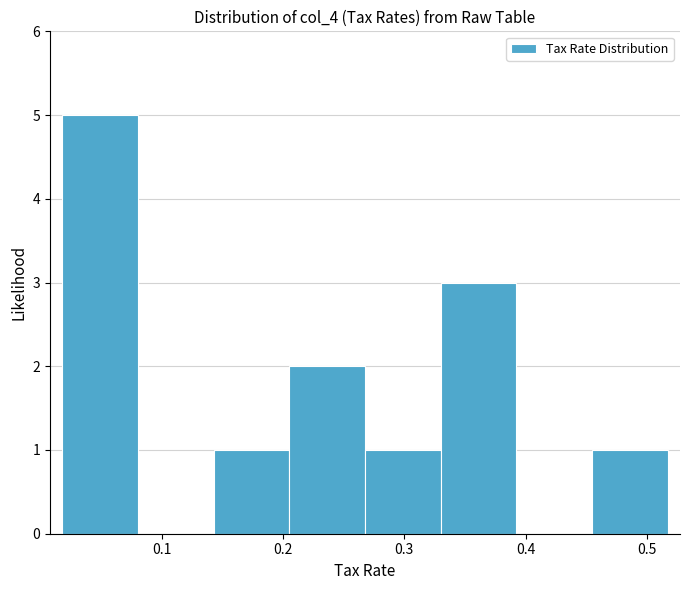

Over which range of the x-axis is the bar tallest?

0.02 to 0.08